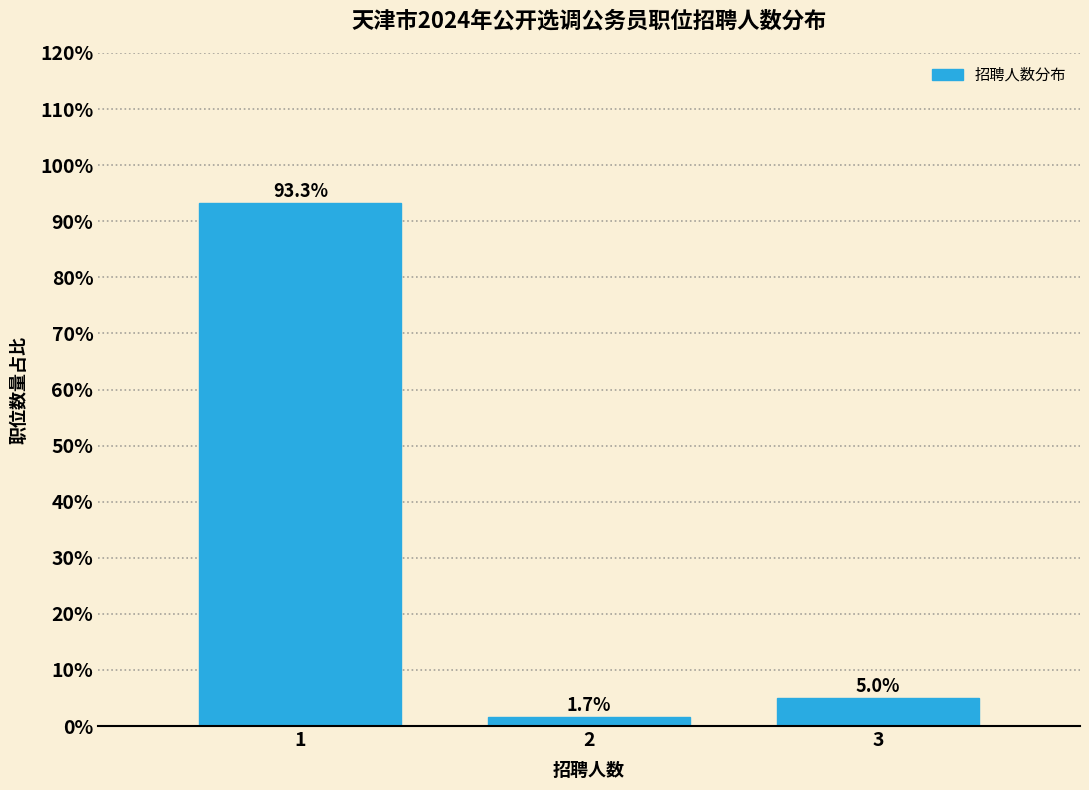

Are the bars horizontal?

No